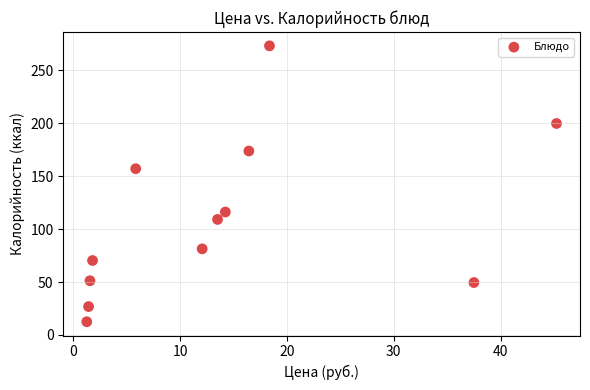

What Y value in the scatter plot is closest to 142?

157.0